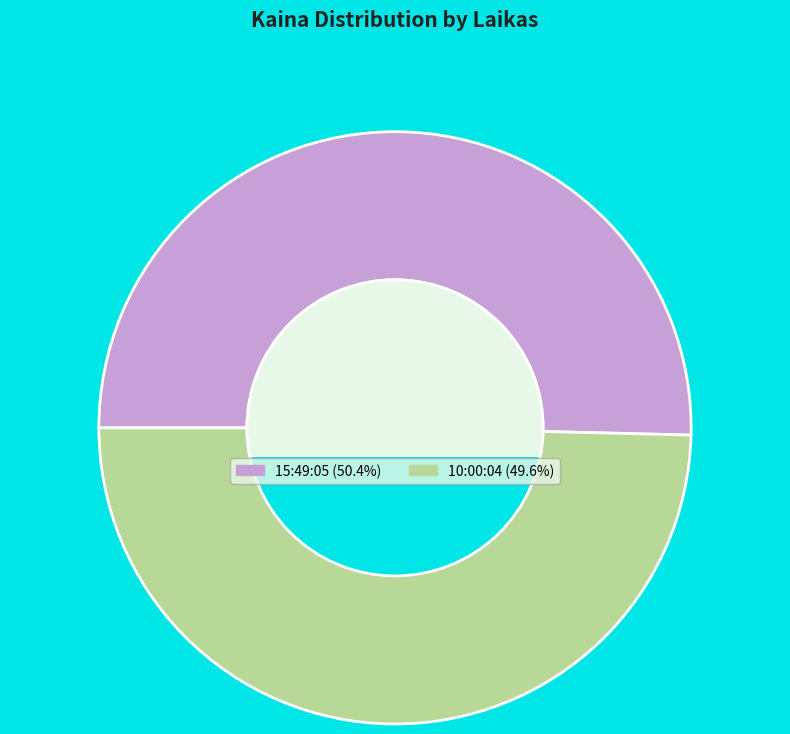

Which slice represents more than half of the pie?

15:49:05